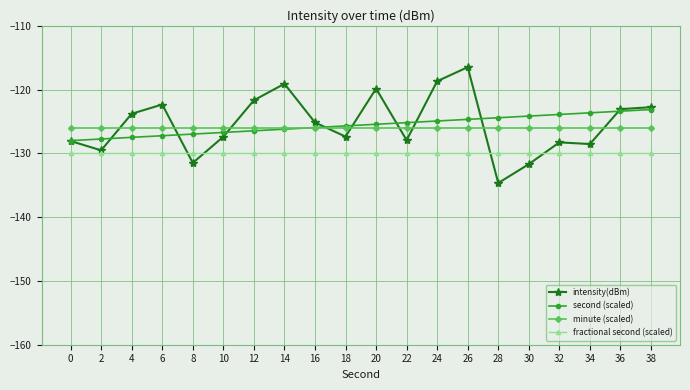

What is the sum of all minute (scaled) values?

-2520.0